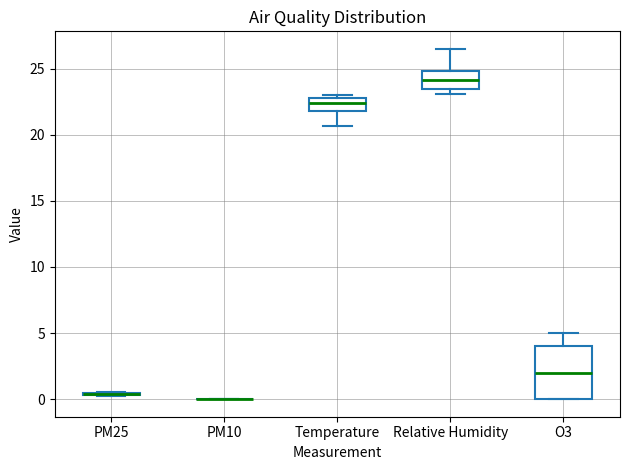

Which box is the tallest, from its lower edge to its upper edge?

O3